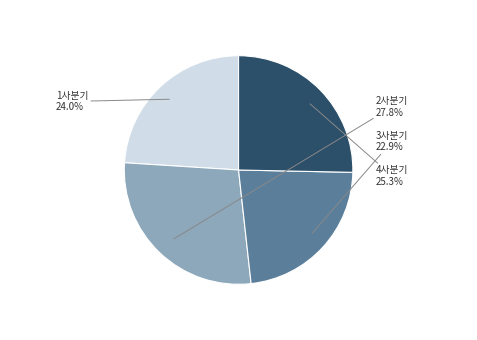

Does 1사분기 represent more than half of the total?

No